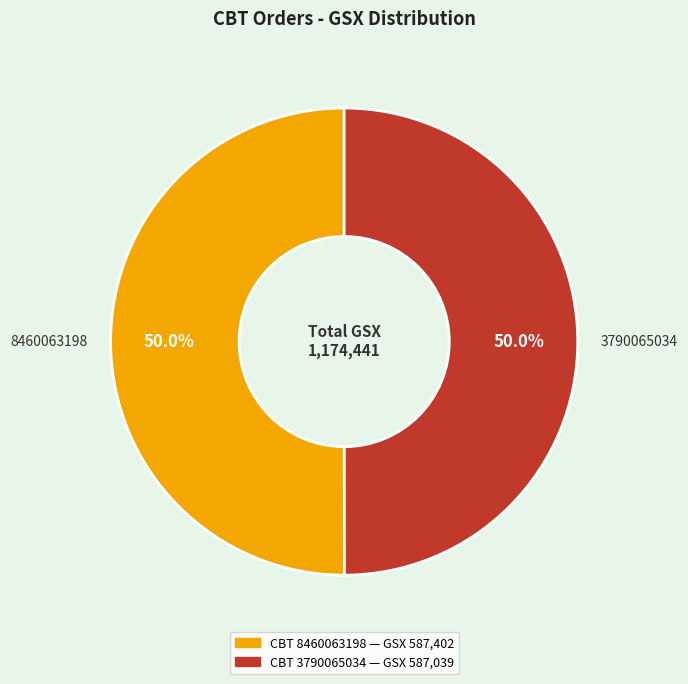

What portion of the pie excludes 3790065034?

50.0%